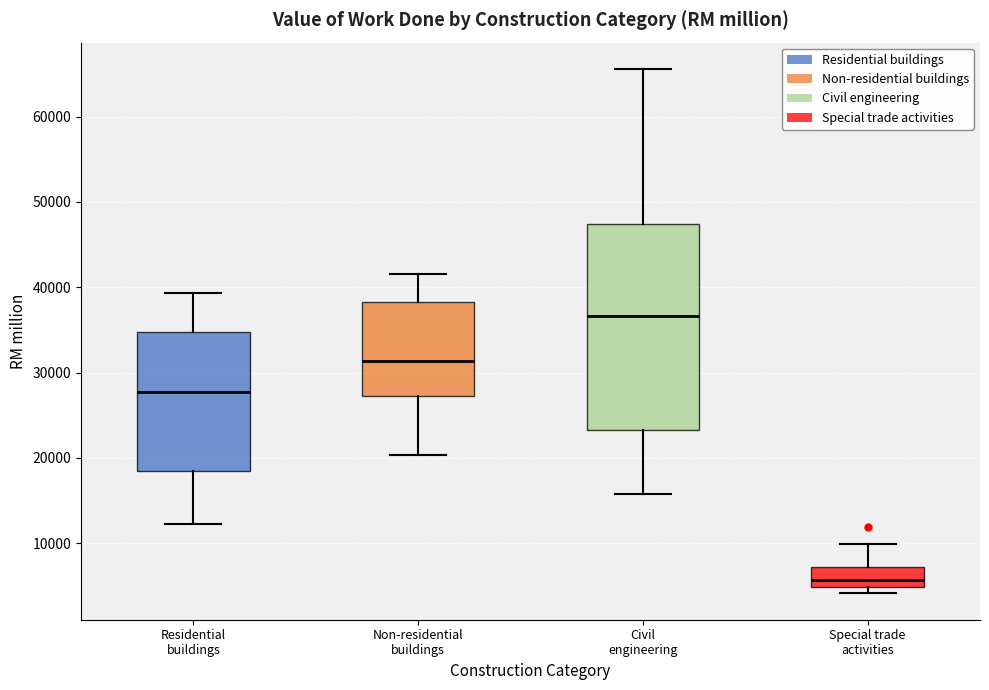

Which box has the lowest median line?

Special trade activities